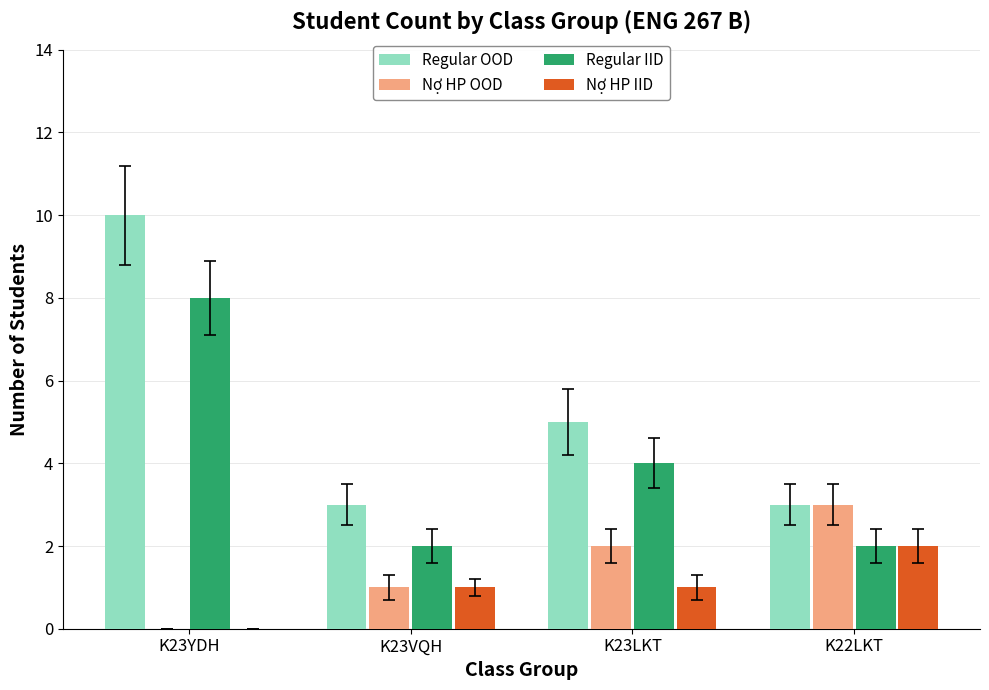

What are all the series names shown in the legend?

Regular OOD, Nợ HP OOD, Regular IID, Nợ HP IID